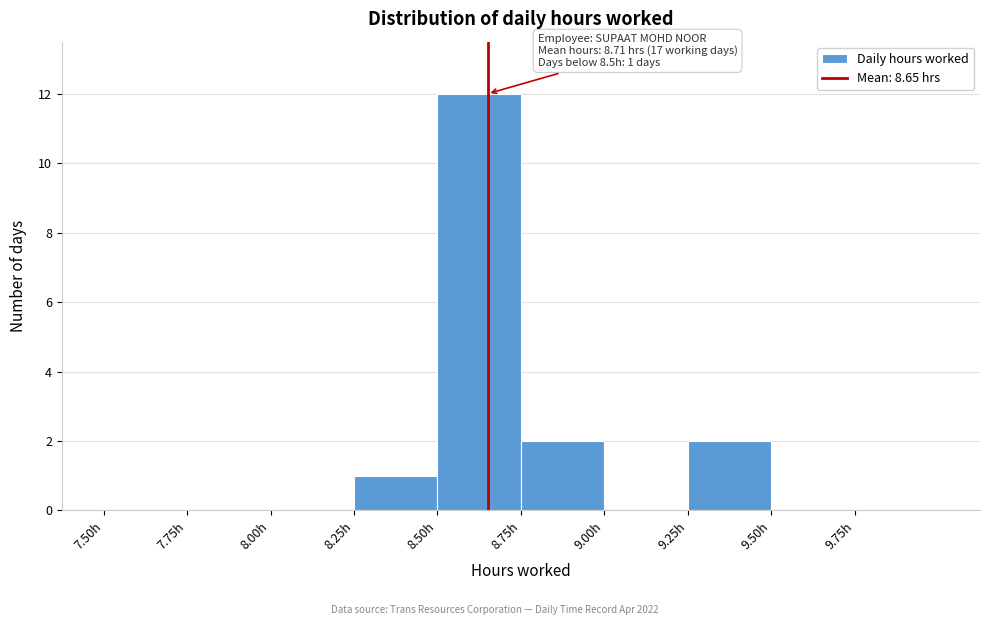

Over which range of the x-axis is the bar tallest?

8.50 to 8.75